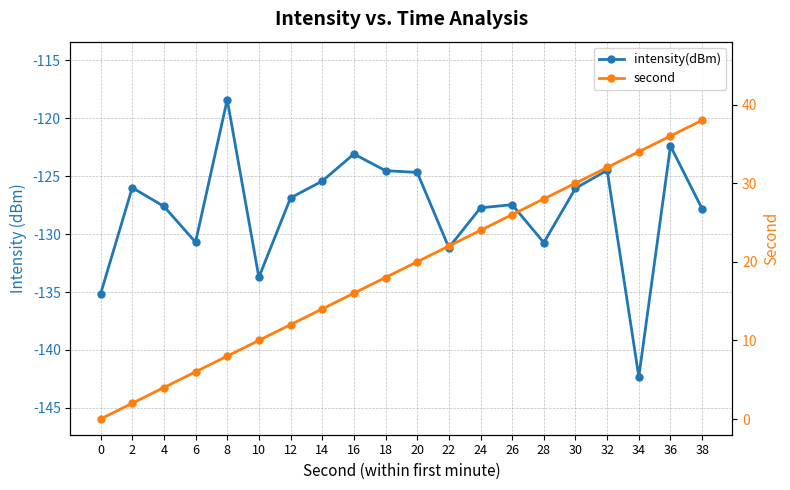

What is the difference between the second values at 36 and 24?

12.0